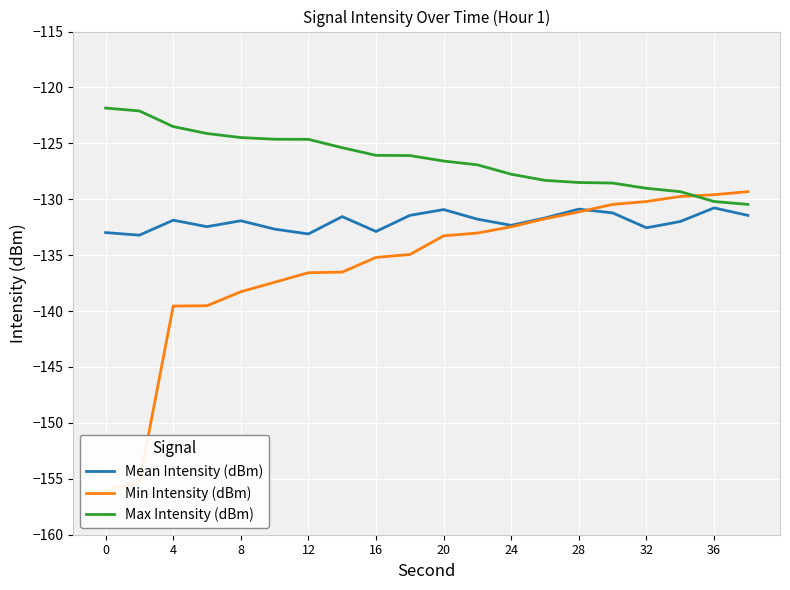

List the series in order of their overall mean, highest first.

Max Intensity (dBm), Mean Intensity (dBm), Min Intensity (dBm)